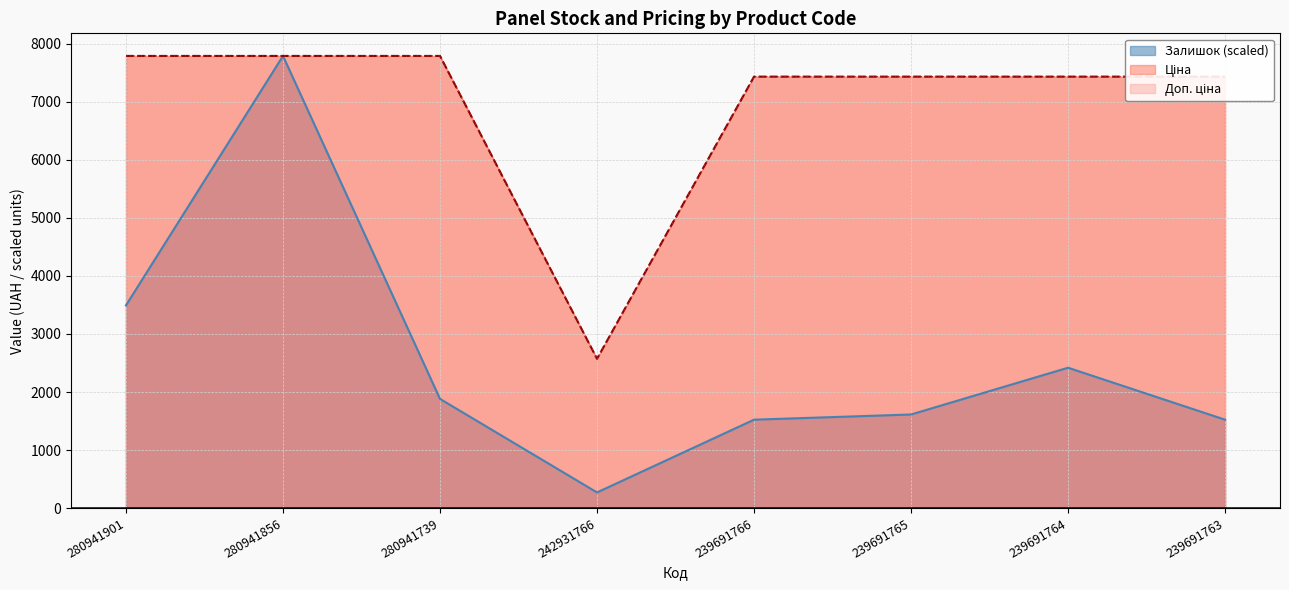

Which series has the largest total across all categories?

Ціна